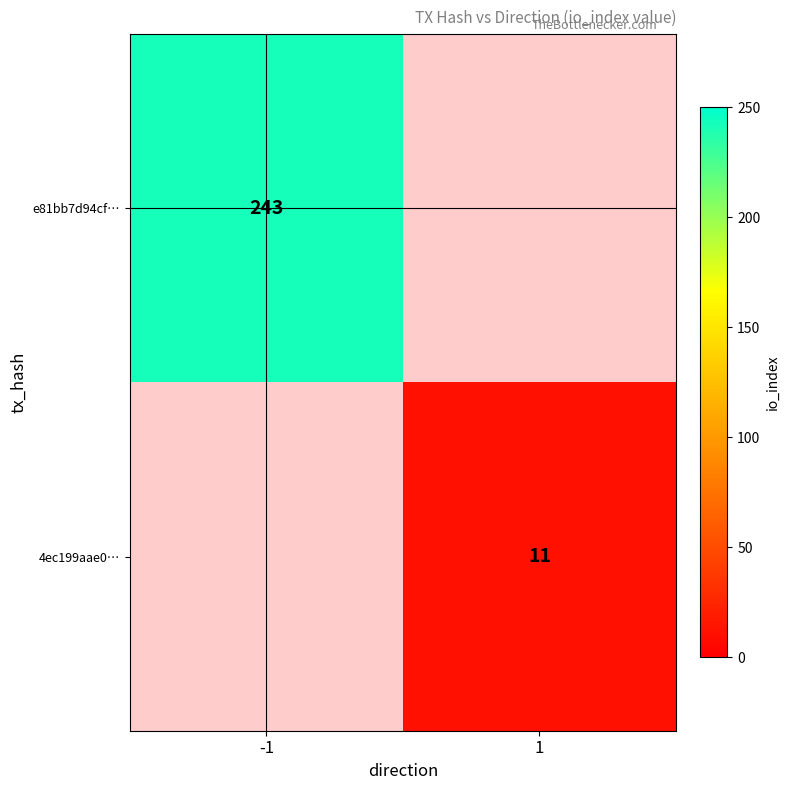

Count the number of data series in this chart.

2